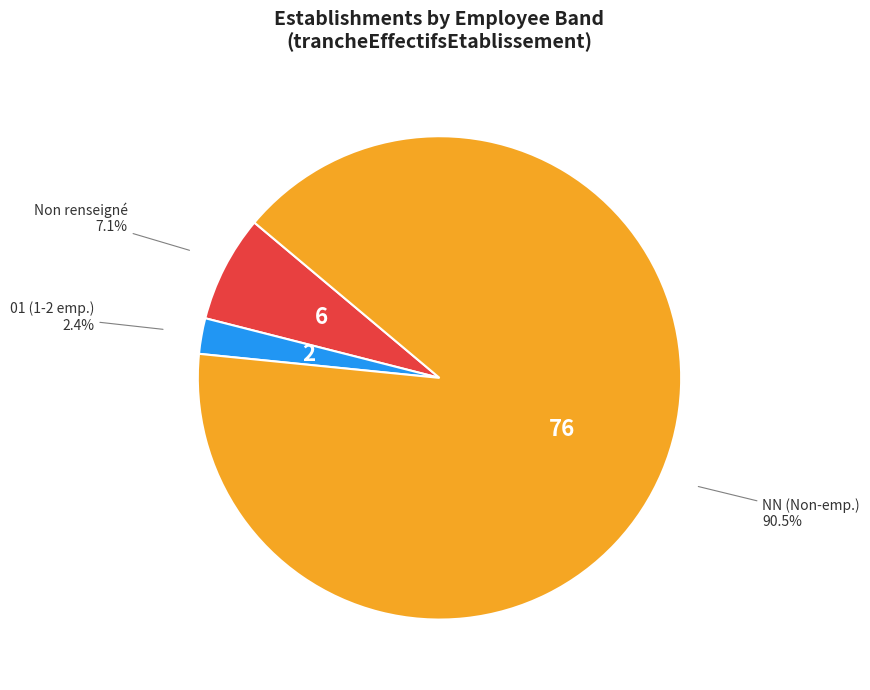

Which category has the biggest portion of the pie?

NN (Non-emp.)